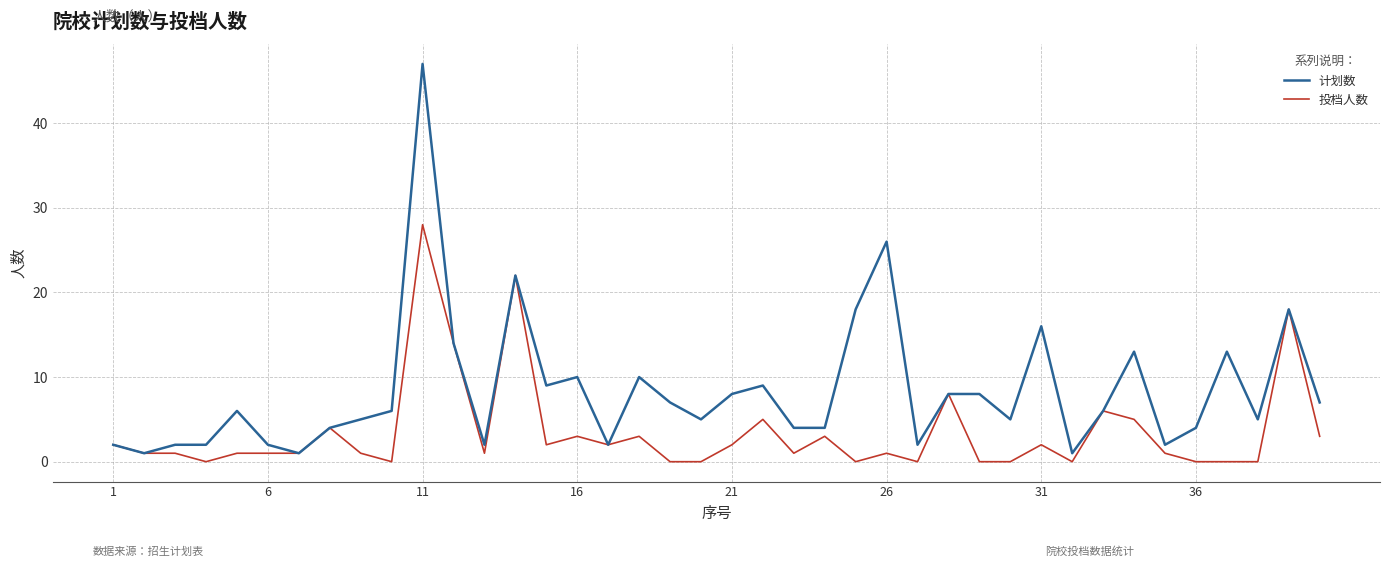

Which series has the widest spread of values?

计划数